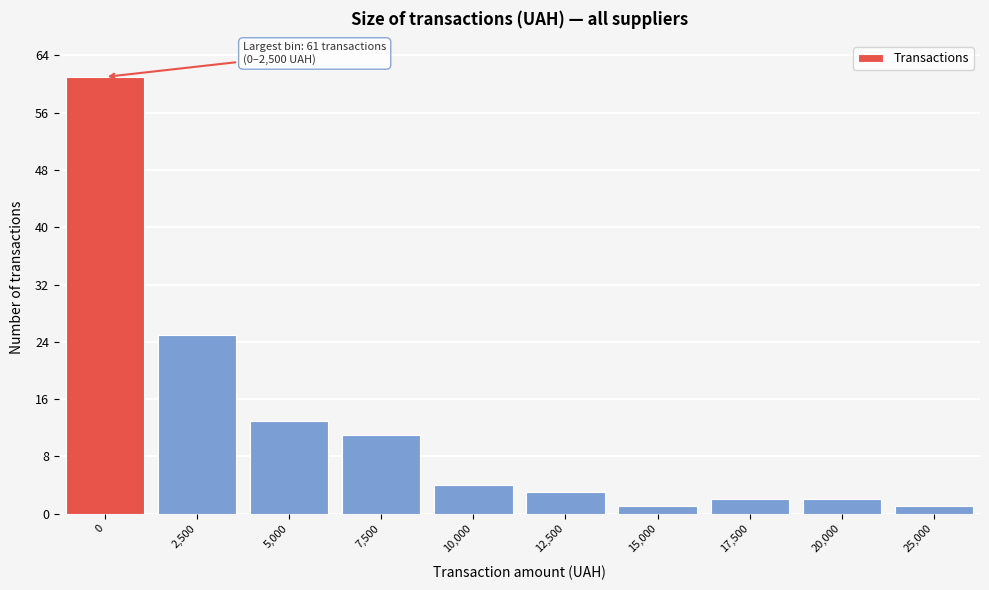

Reading left to right, what are all the values shown in this chart?

61	25	13	11	4	3	1	2	2	1